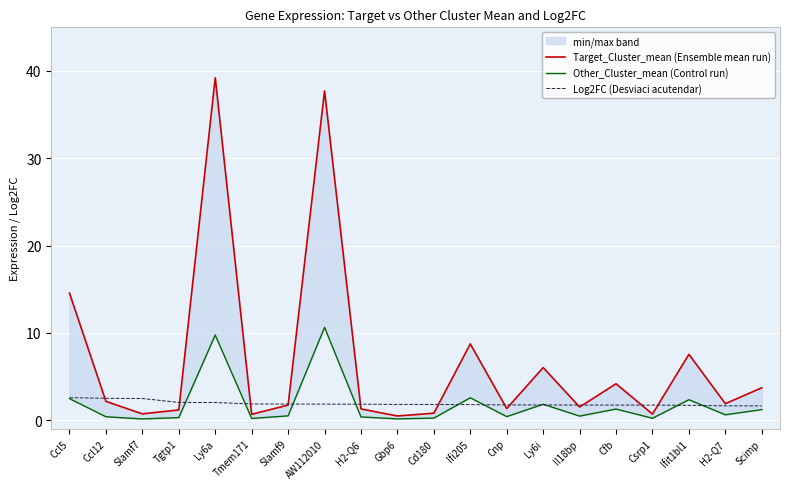

Which series has the largest total across all categories?

Target_Cluster_mean (Ensemble mean run)